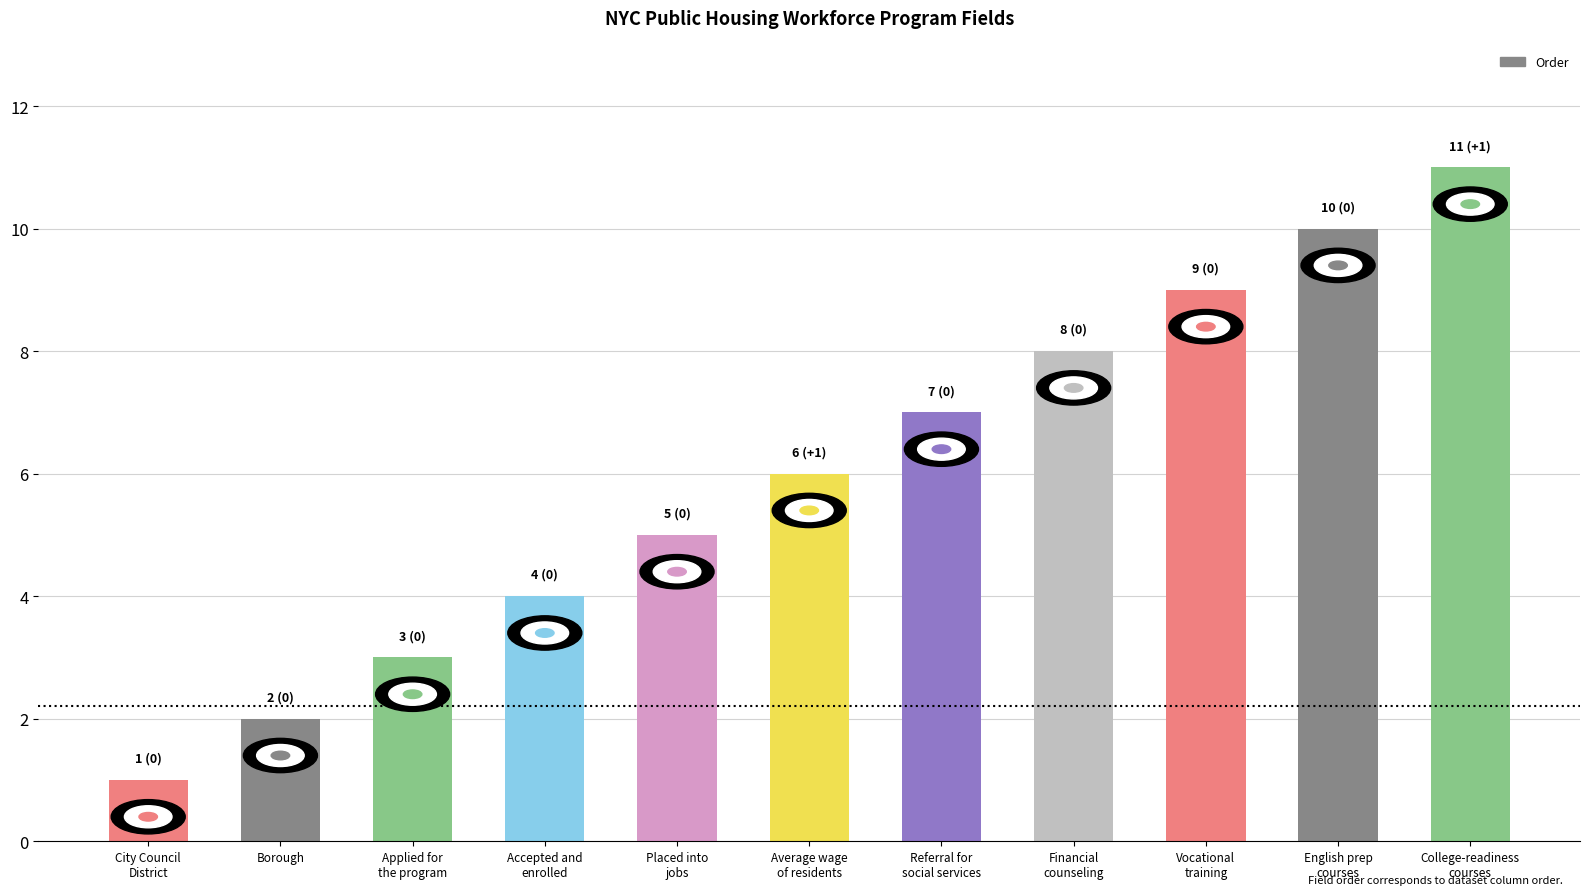

The value at Borough is 3. True or false?

False